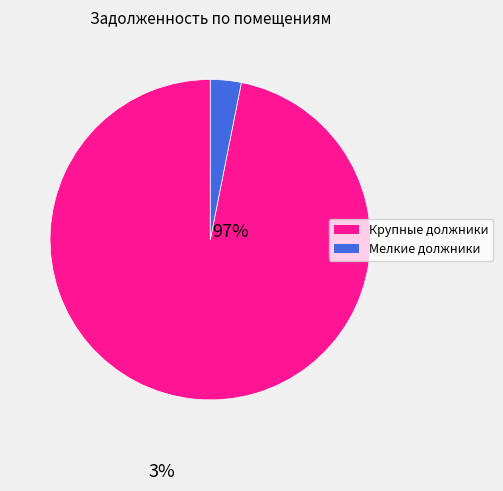

Does any single category account for the majority?

Yes